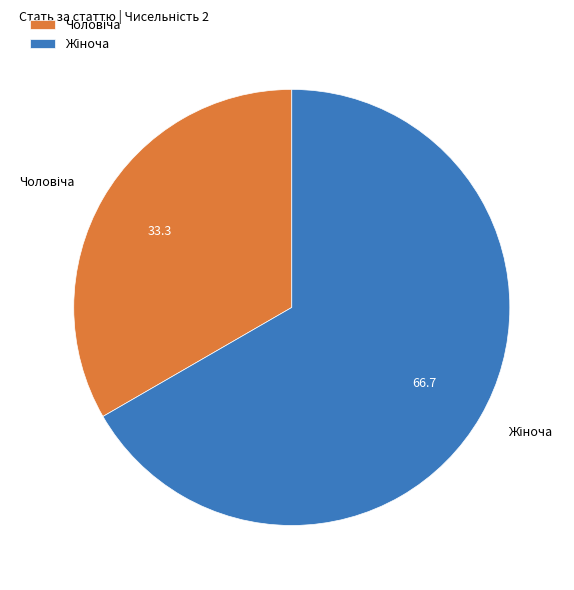

Count the number of slices in the pie.

2